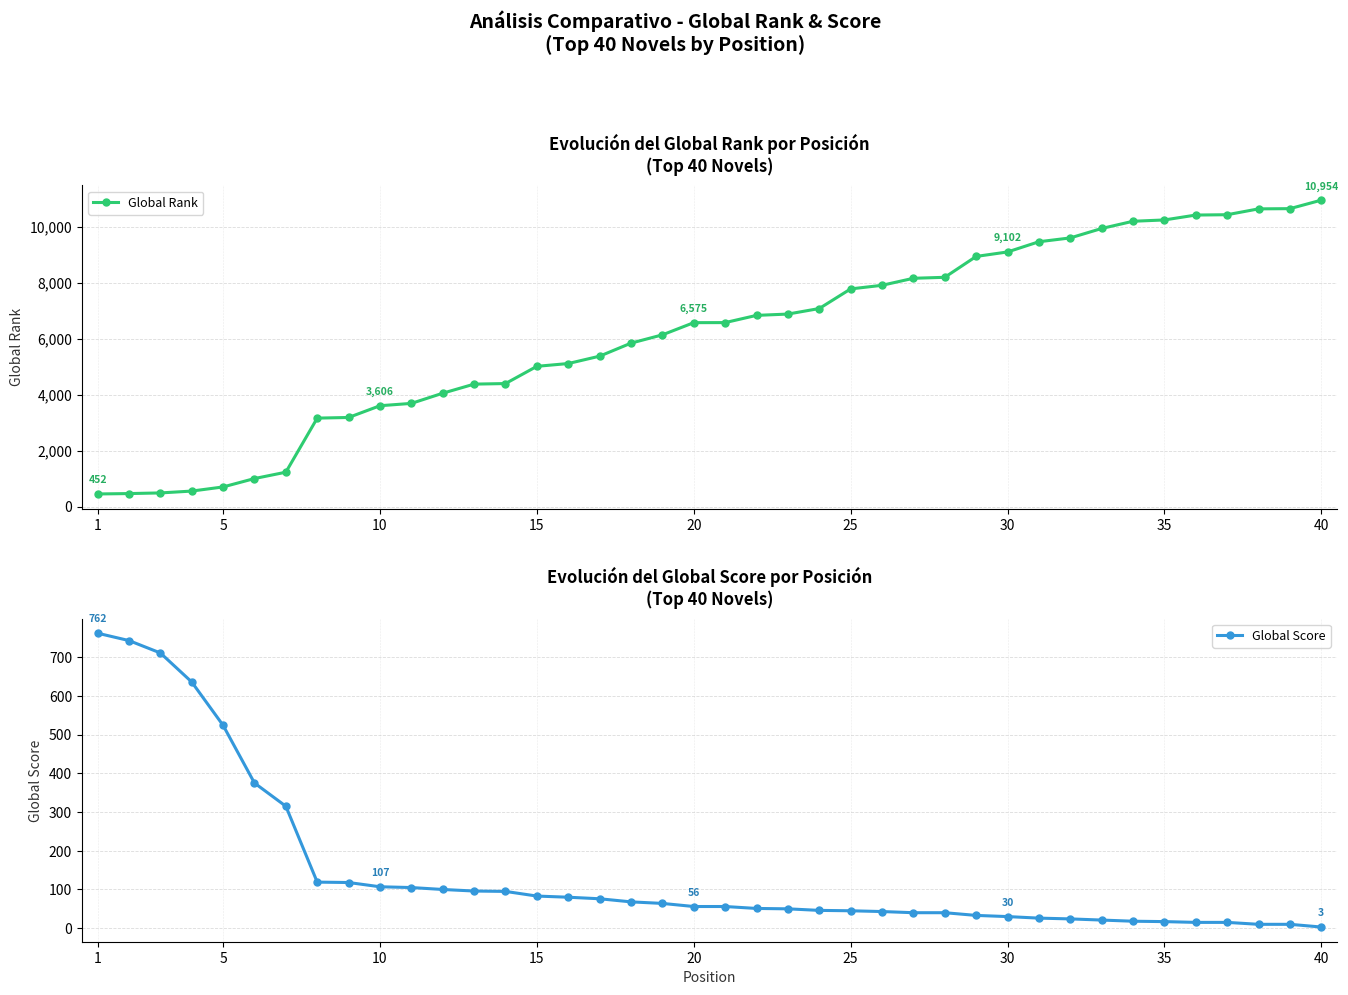

The Global Score series shows 56 at 20. True or false?

True